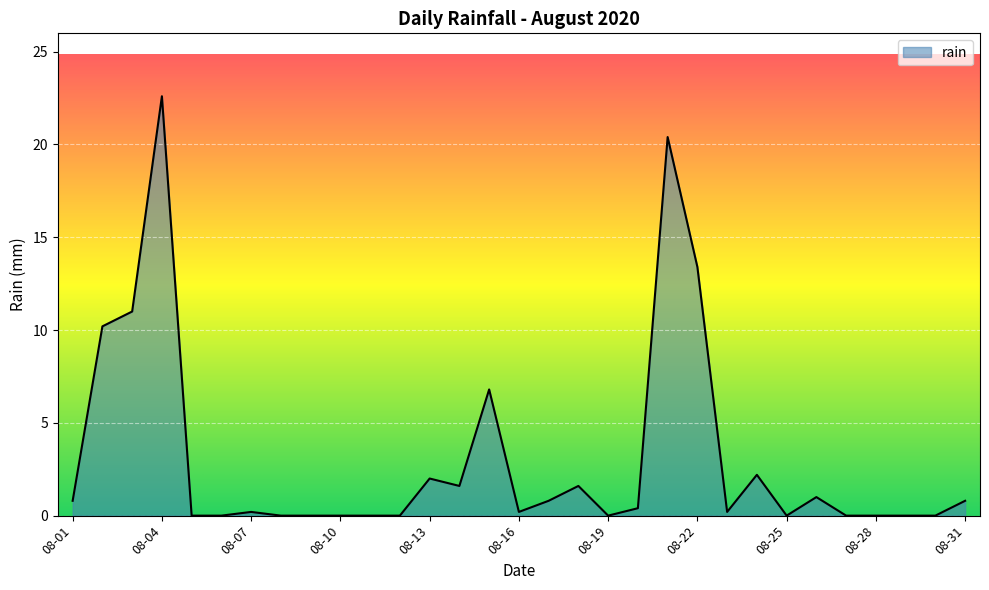

How many distinct data groups are displayed?

1